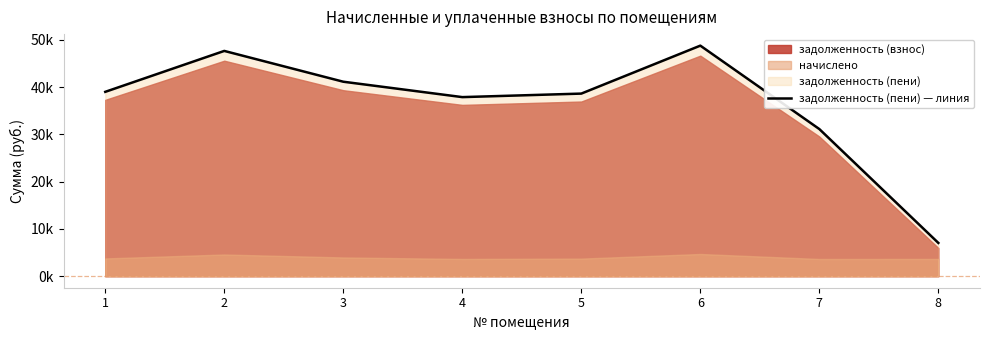

What is the value of the 1st point from the left?

39012.9